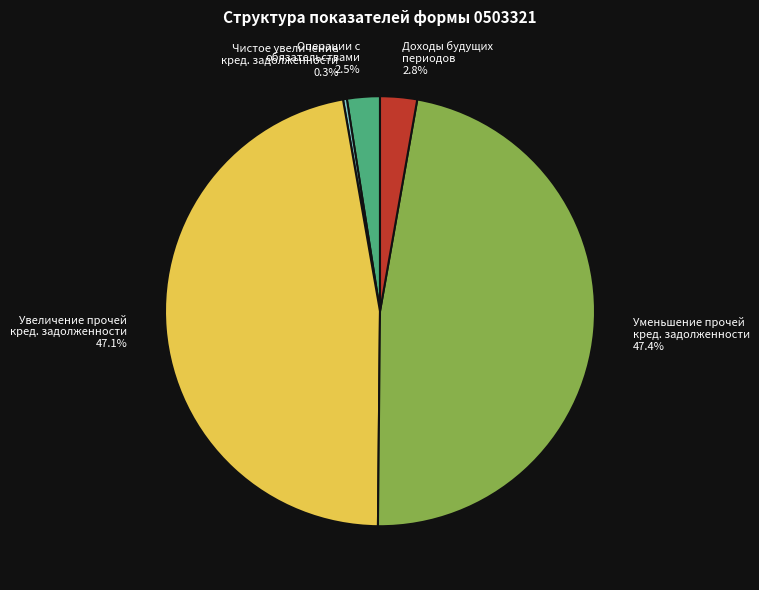

Approximately how many times larger is the value at Увеличение прочей кред. задолженности compared to Чистое увеличение кред. задолженности?

164.0